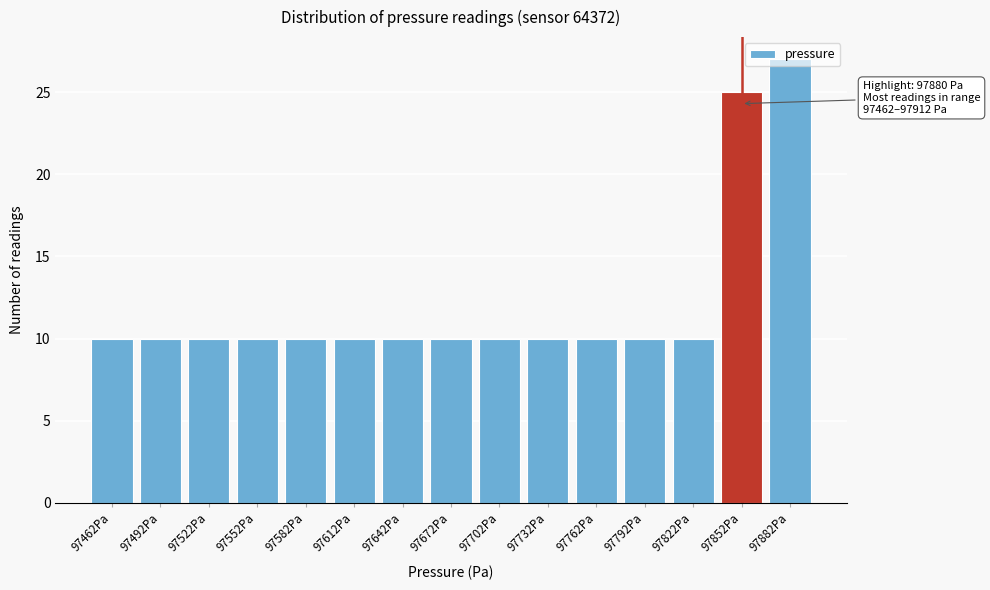

The chart shows a value of 10 at 97462Pa. True or false?

True